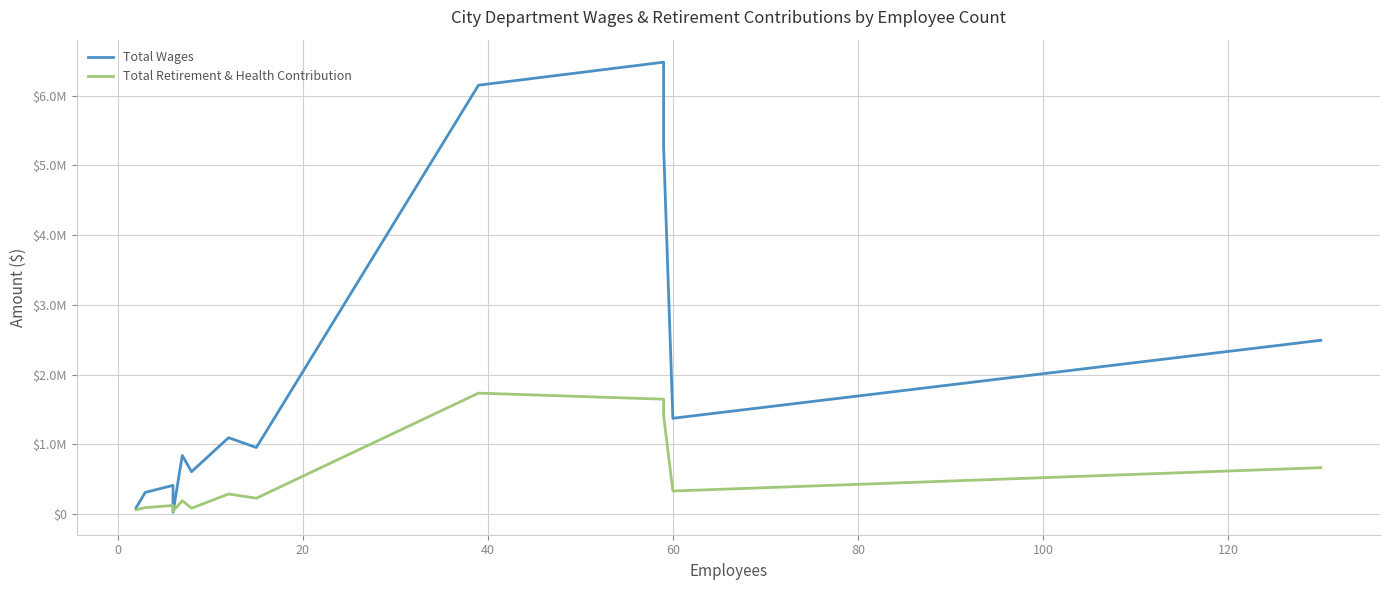

Is it true that Total Wages equals 9129862 at 9?

False